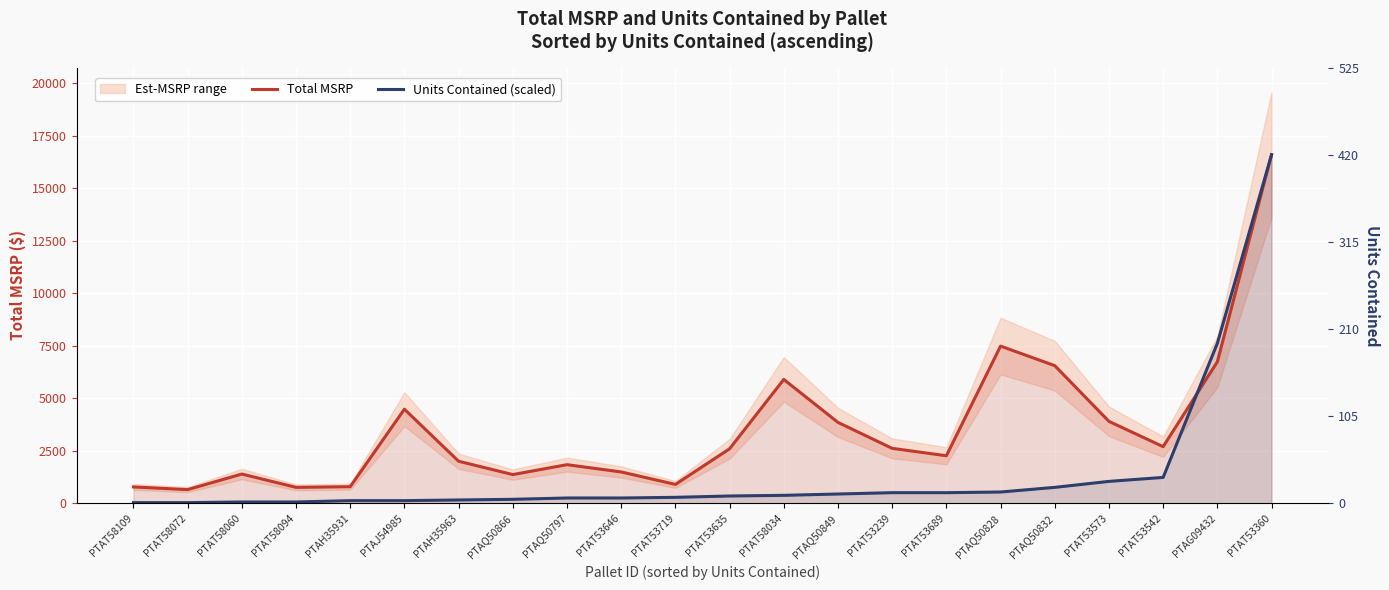

What is the difference between the Units Contained (scaled) values at PTAH35963 and PTAT53689?

347.8